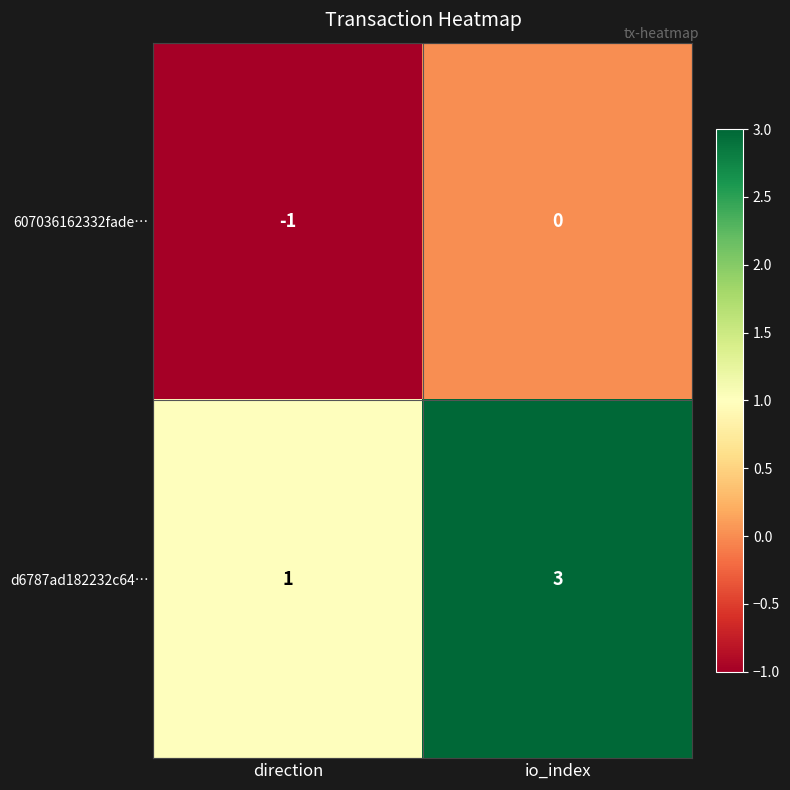

At how many categories does at least one series exceed 0?

2